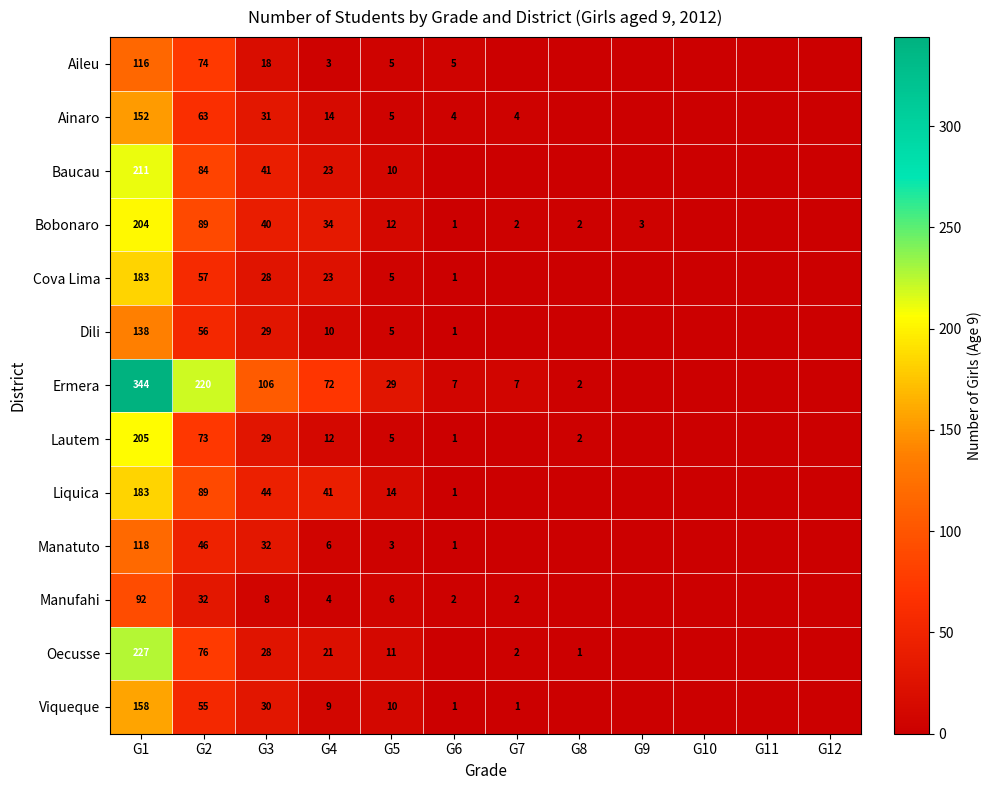

The Manufahi series shows 46 at G1. True or false?

False